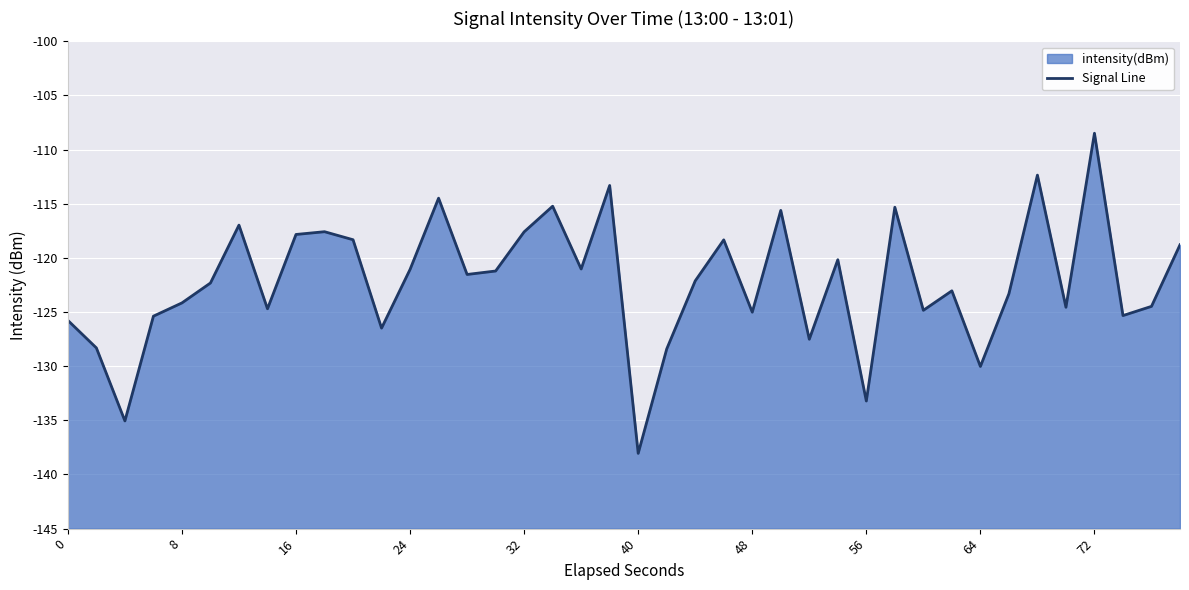

True or false: the data has more than 1 interior local peaks.

True